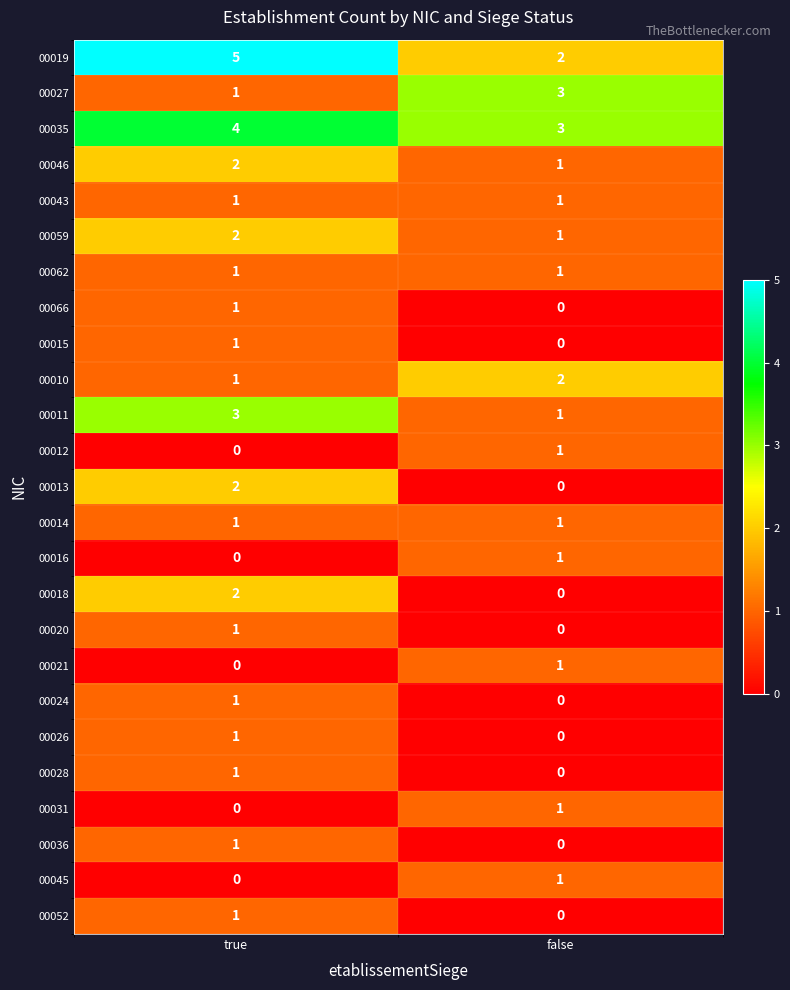

What is the total value across all series at true?

33